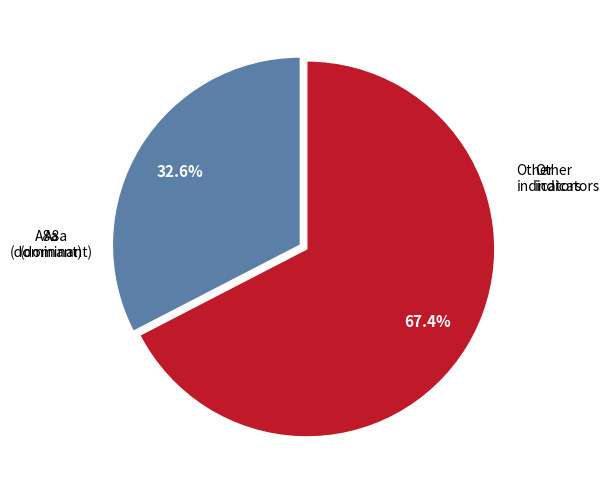

Does any single category account for the majority?

Yes